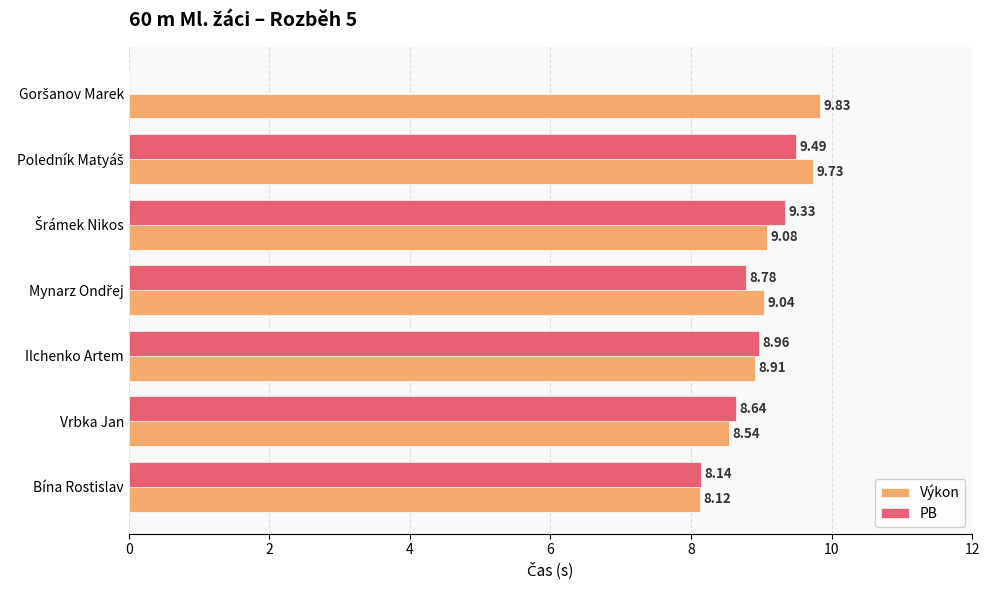

Which series has the largest total across all categories?

Výkon